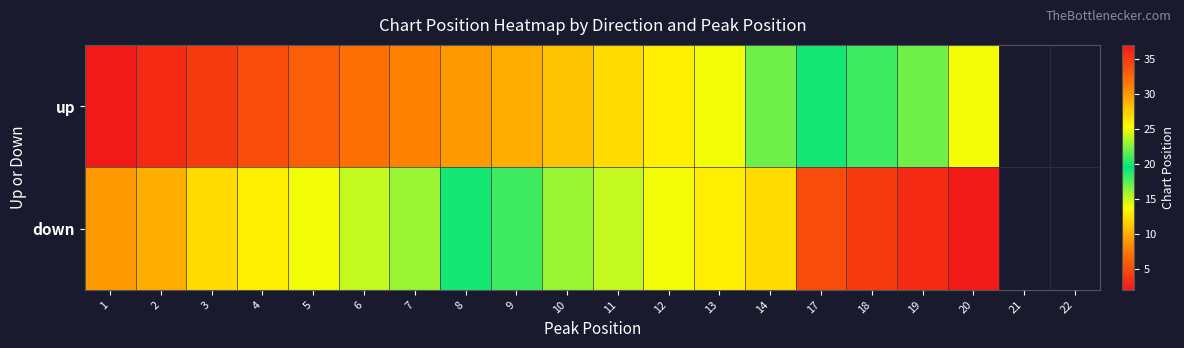

The value of up at 6 is 7.0. True or false?

True